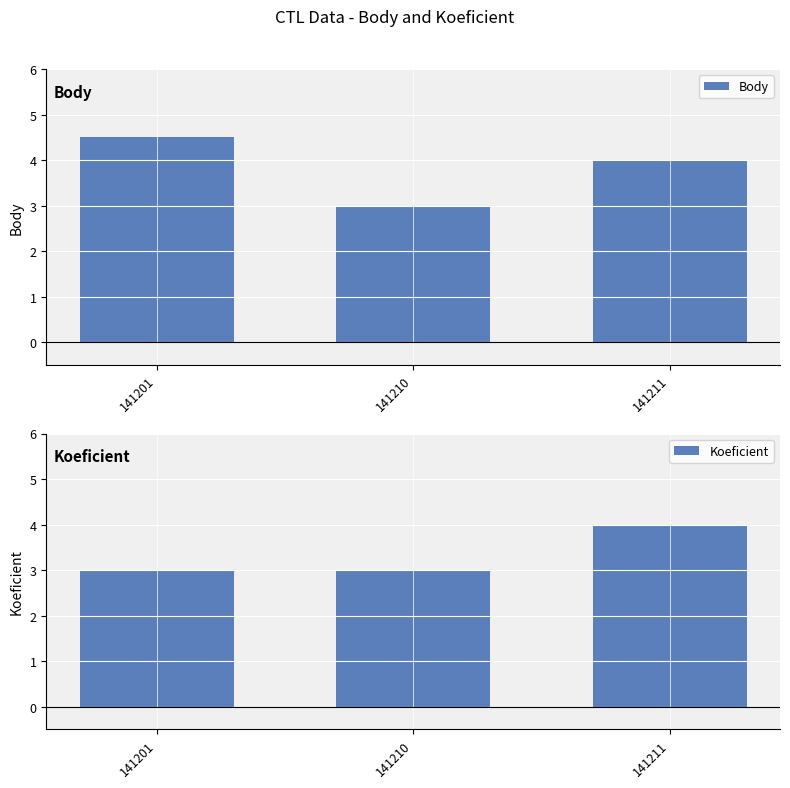

What is the total value across all series at 141211?

8.0